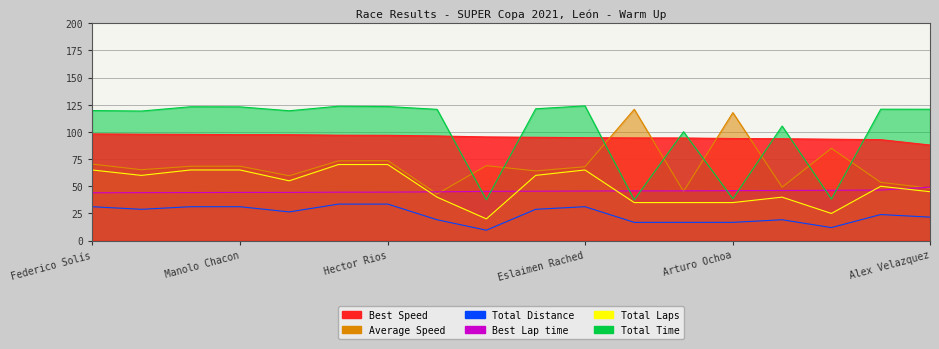

What is the difference between the maximum and second lowest values in the Total Distance series?

45.0